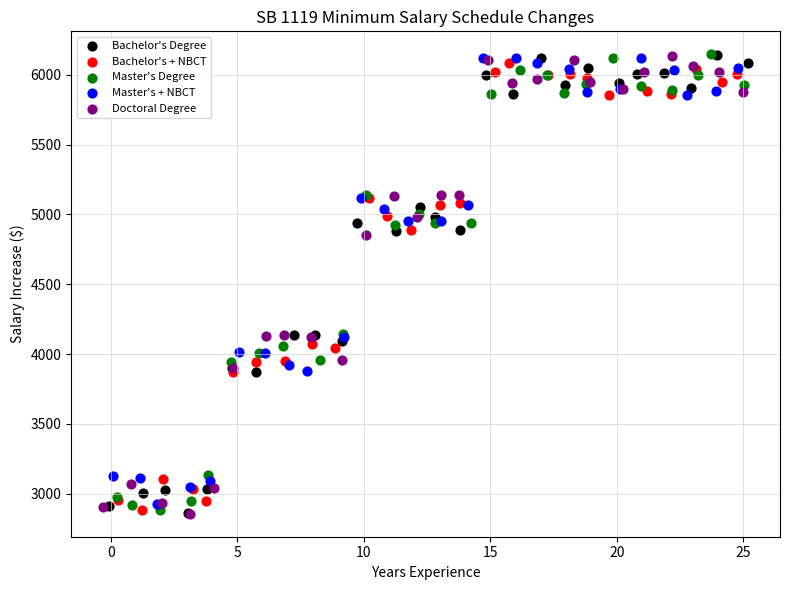

What are all the series names shown in the legend?

Bachelor's Degree, Bachelor's + NBCT, Master's Degree, Master's + NBCT, Doctoral Degree